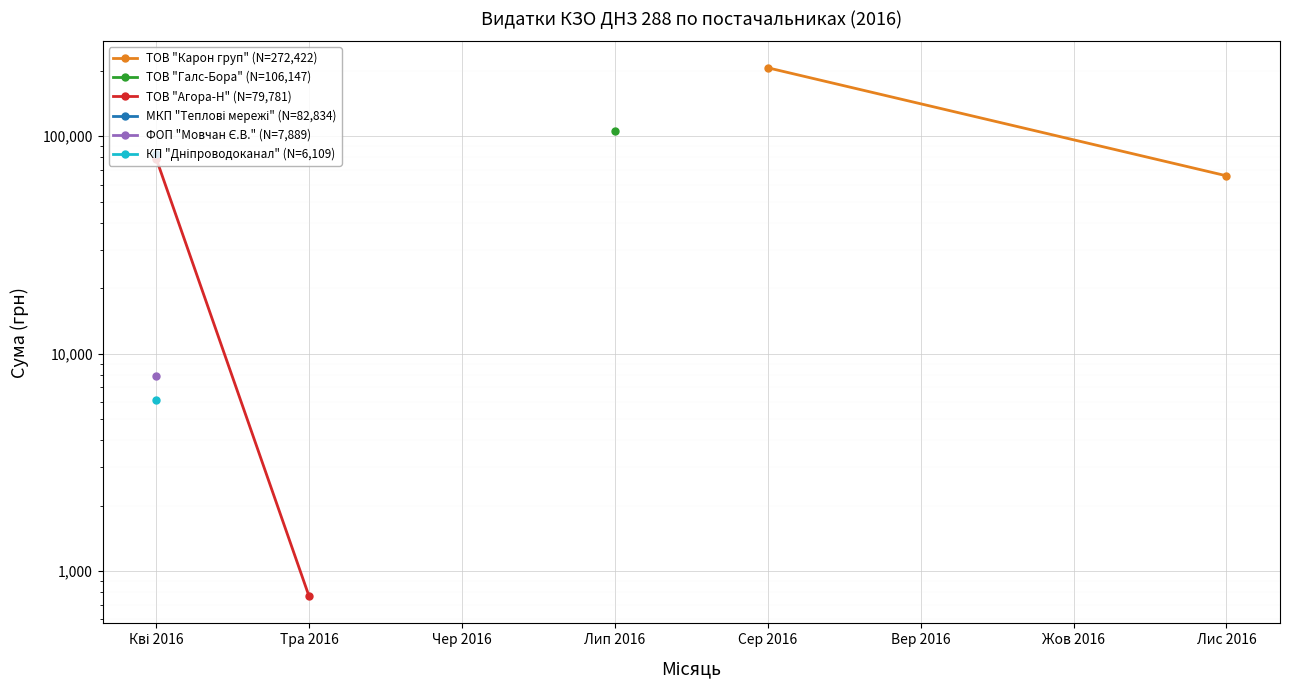

Is it true that ТОВ "Агора-Н" (N=79,781) equals 228.6 at Тра 2016?

False